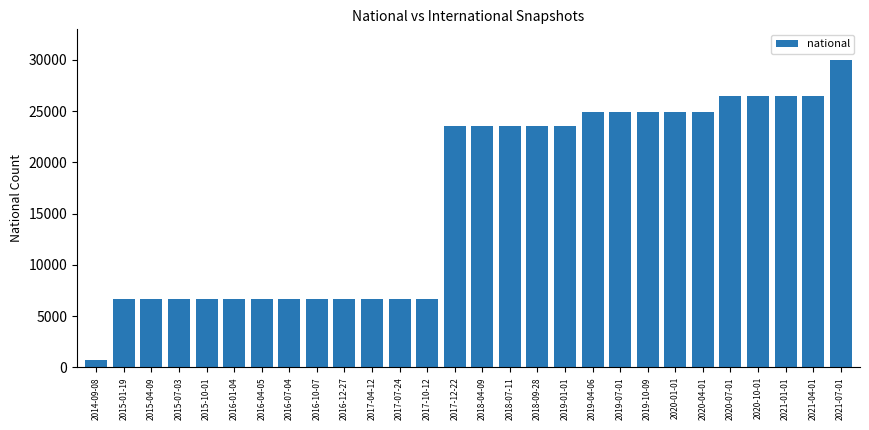

Are the bars grouped side by side (vs. stacked)?

No